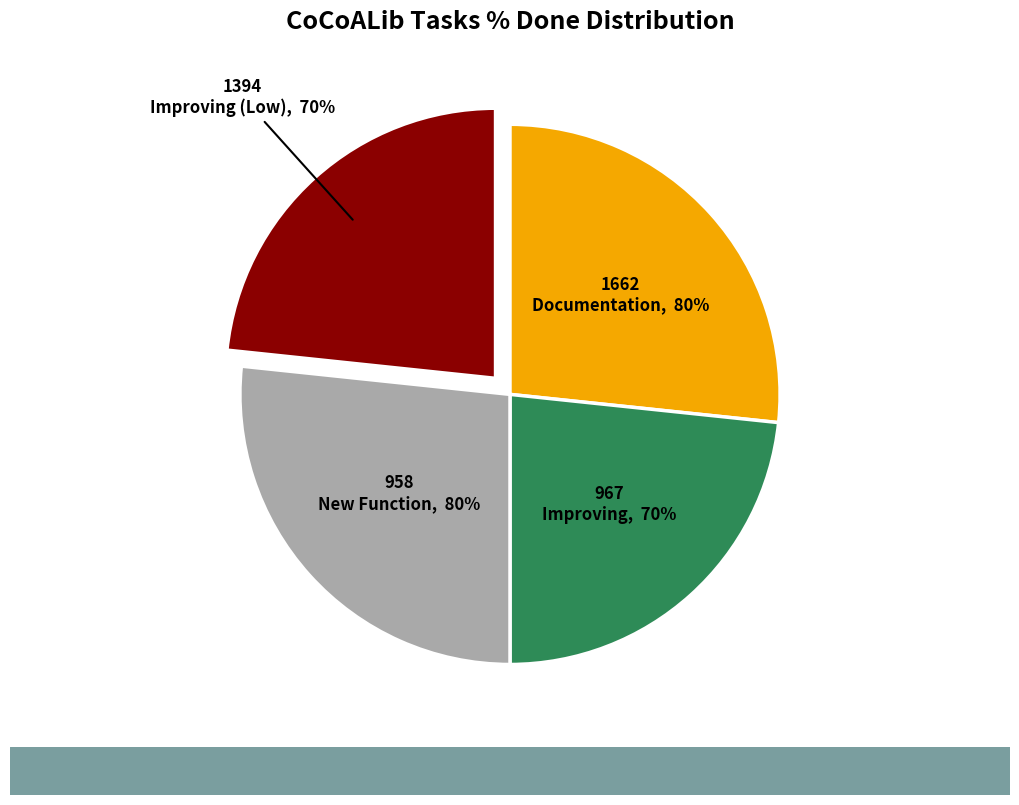

The 967
Improving slice represents 10% of the pie. True or false?

False